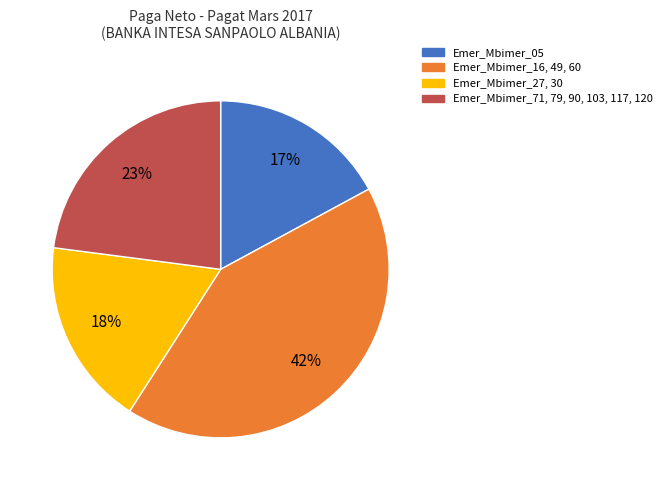

Does any single category account for the majority?

No